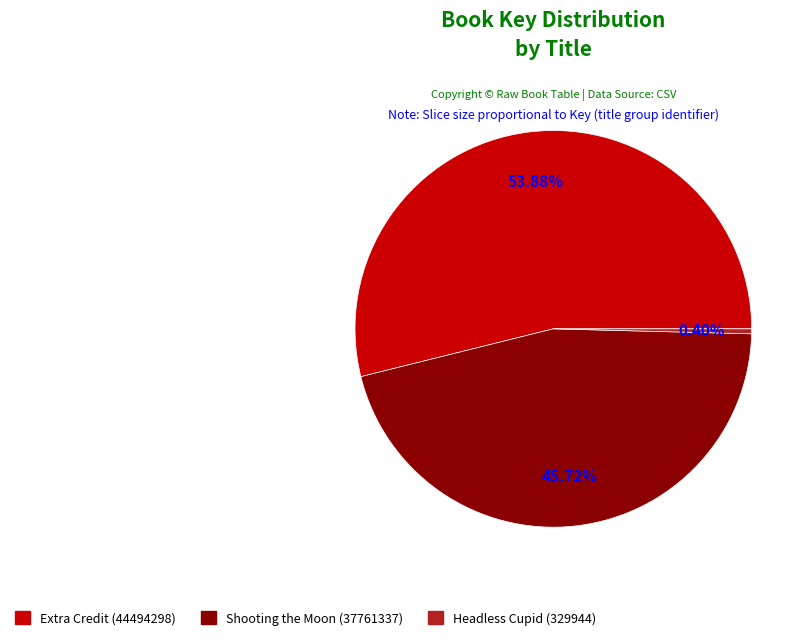

To the nearest percent, what is the difference between the Extra Credit and Shooting the Moon slice percentages?

8%